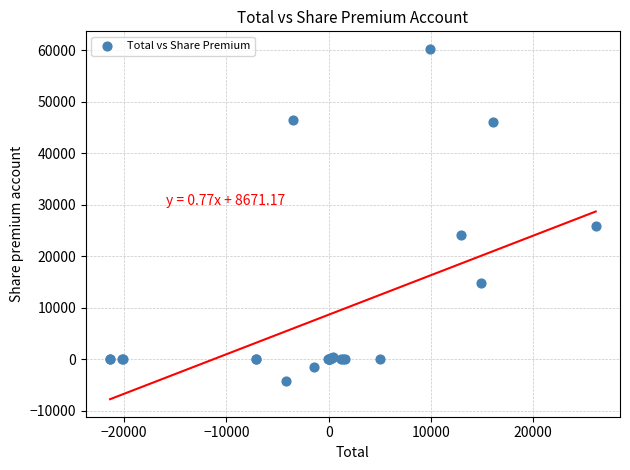

What Y value in the scatter plot is closest to 28025?

25903